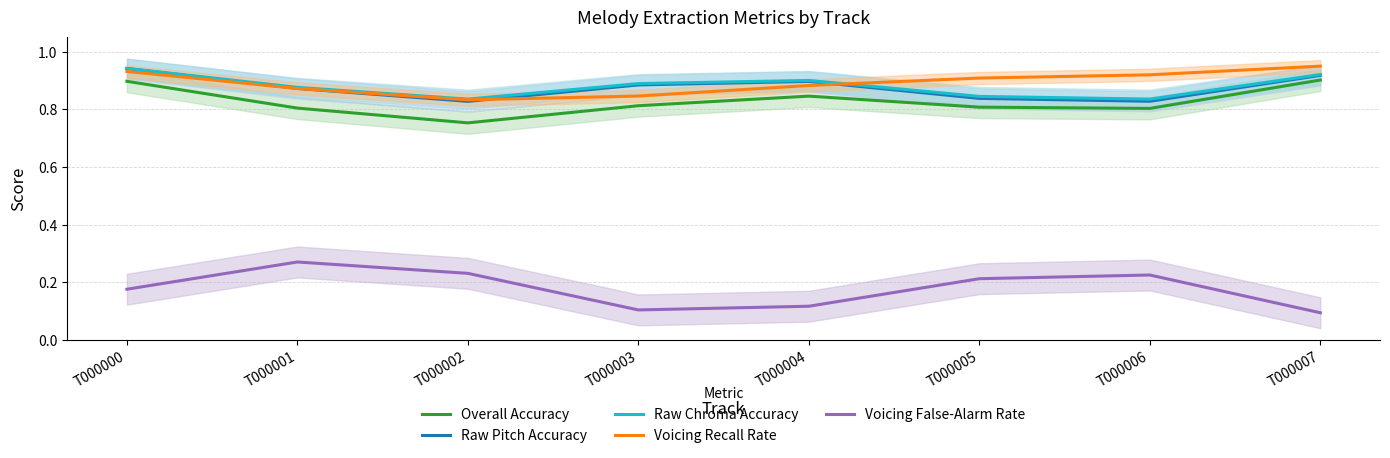

What is the approximate value of Raw Chroma Accuracy at T000007?

0.9